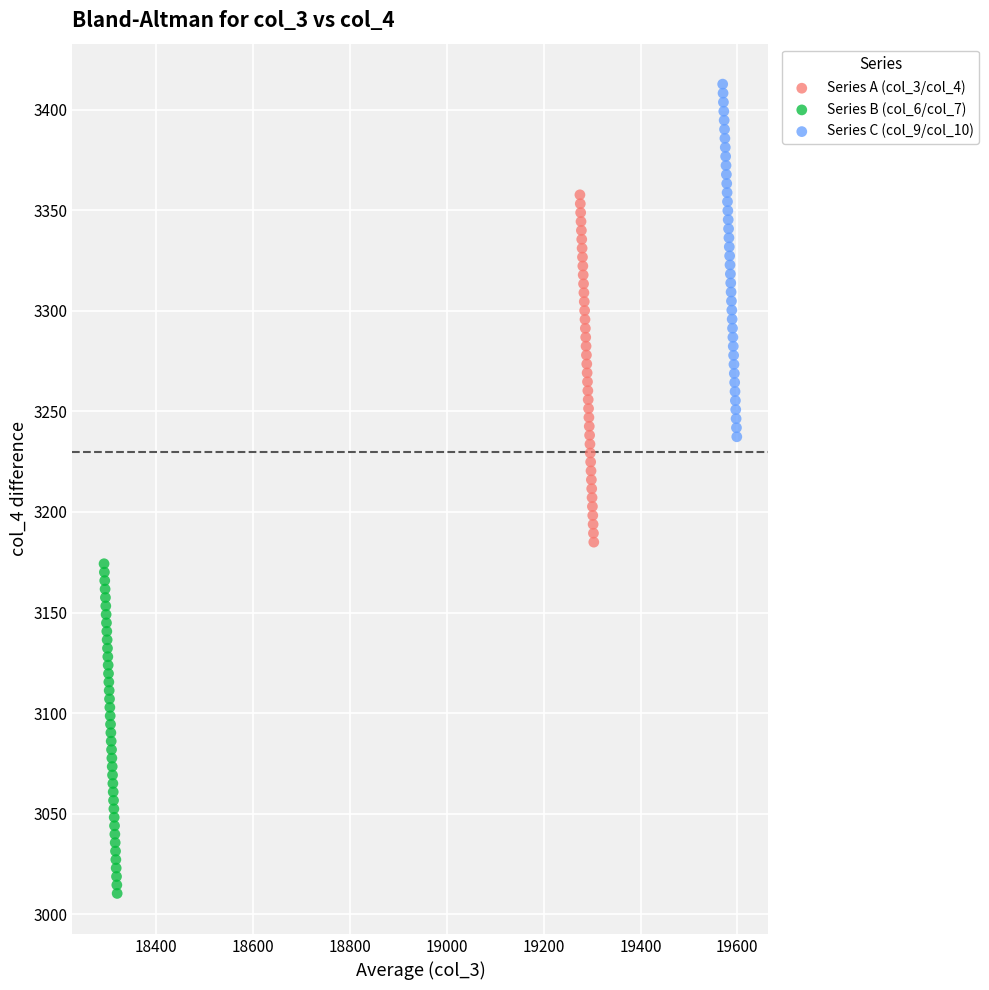

What are all the series names shown in the legend?

Series A (col_3/col_4), Series B (col_6/col_7), Series C (col_9/col_10)